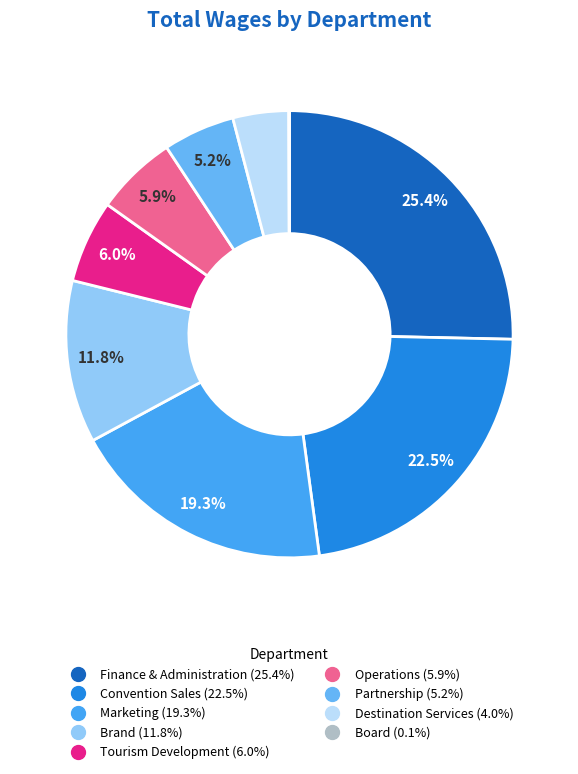

What is the ratio of the value at Partnership to the value at Convention Sales?

0.2